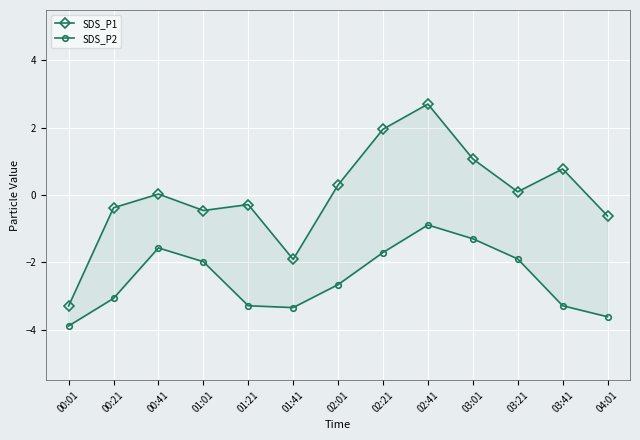

Rank the series by their maximum value, from lowest to highest.

SDS_P2, SDS_P1